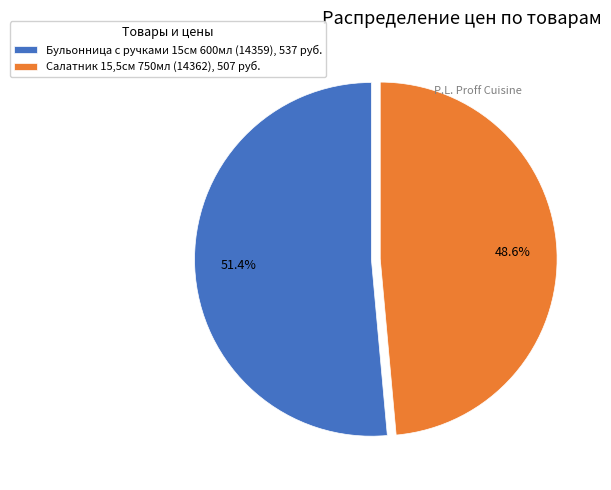

How much of the chart is everything except Салатник 15,5см 750мл (14362)?

51.4%